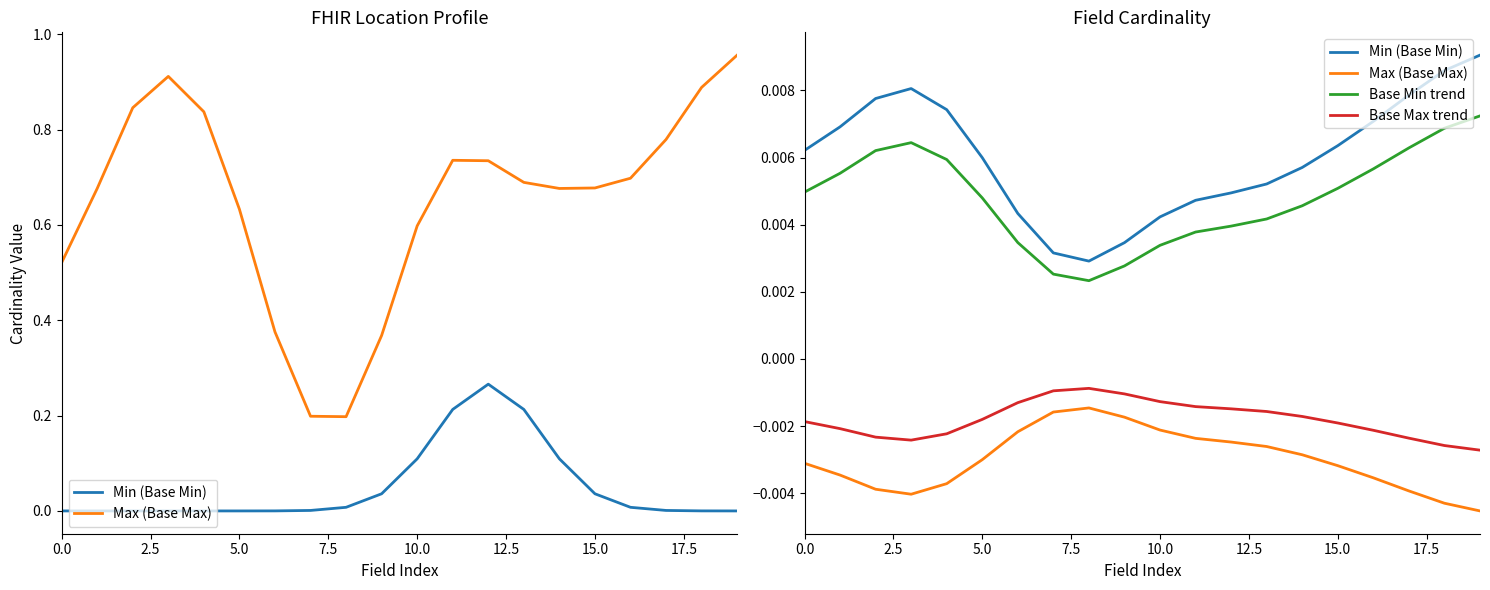

At 10.0, list the series in order from largest to smallest.

Min (Base Min), Base Min trend, Base Max trend, Max (Base Max)